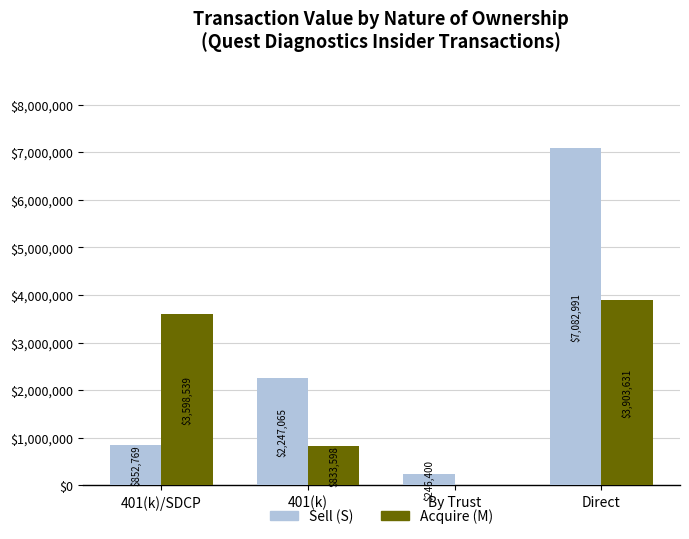

Which series changed the most between 401(k) and Direct?

Sell (S)